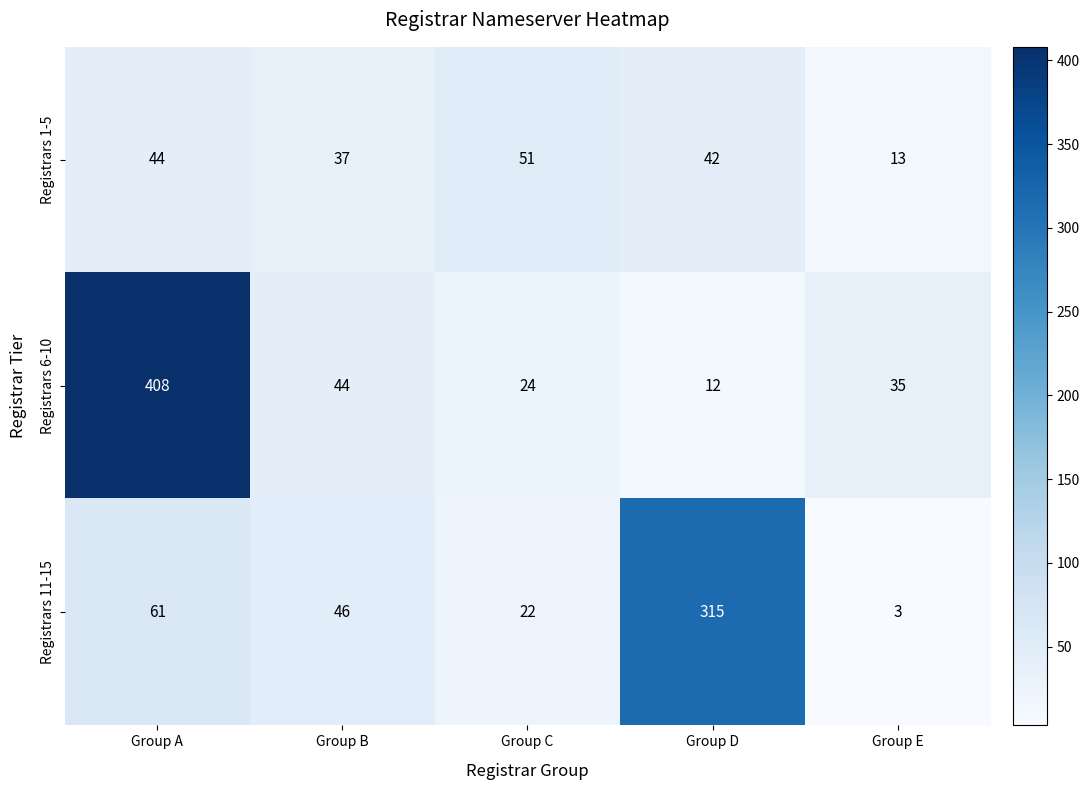

List the series in order of their overall mean, lowest first.

Registrars 1-5, Registrars 11-15, Registrars 6-10